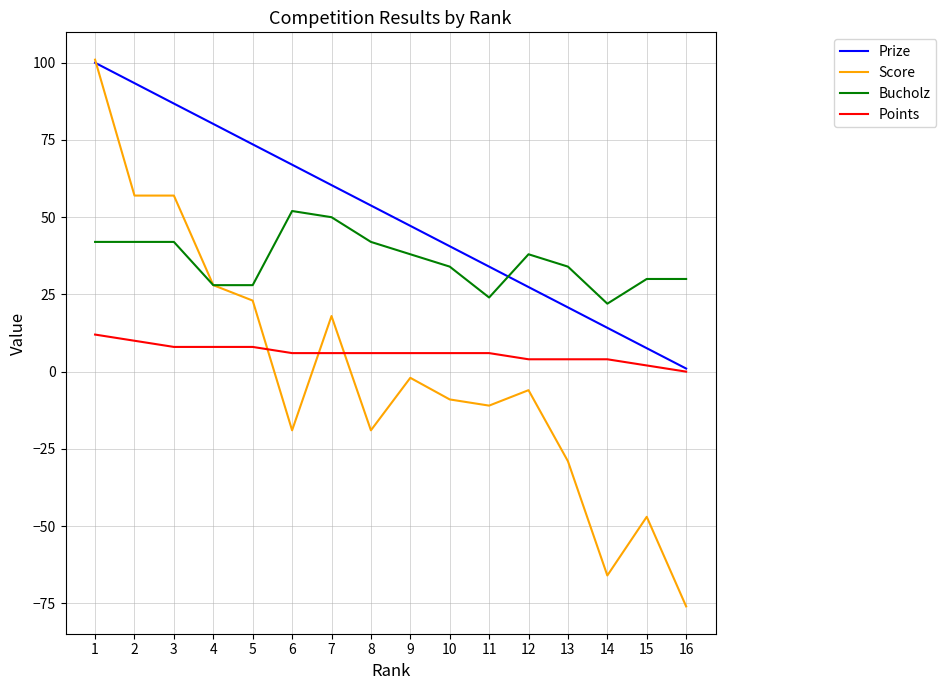

Reading right to left, what are all the values shown in this chart?

Prize: 1.0	7.6	14.2	20.8	27.4	34.0	40.6	47.2	53.8	60.4	67.0	73.6	80.2	86.8	93.4	100.0
Score: -76.0	-47.0	-66.0	-29.0	-6.0	-11.0	-9.0	-2.0	-19.0	18.0	-19.0	23.0	28.0	57.0	57.0	101.0
Bucholz: 30.0	30.0	22.0	34.0	38.0	24.0	34.0	38.0	42.0	50.0	52.0	28.0	28.0	42.0	42.0	42.0
Points: 0.0	2.0	4.0	4.0	4.0	6.0	6.0	6.0	6.0	6.0	6.0	8.0	8.0	8.0	10.0	12.0